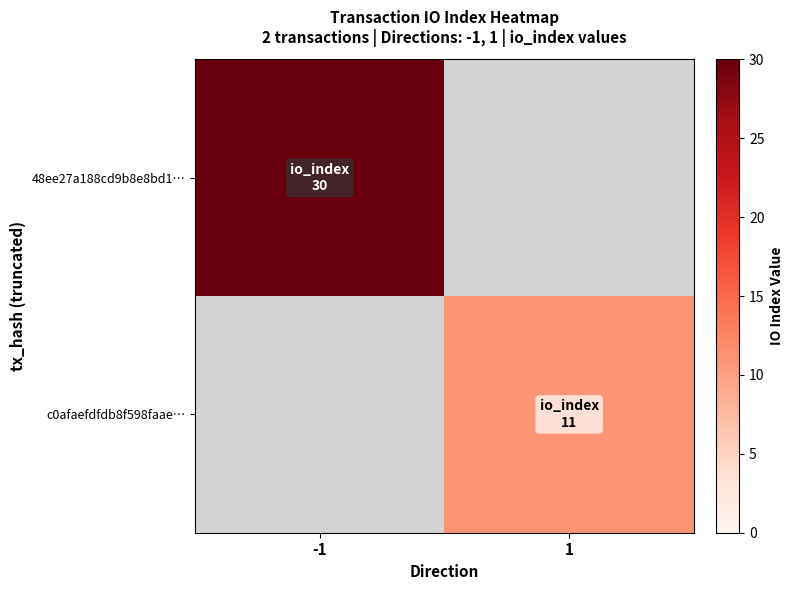

Reading left to right, what are all the values shown in this chart?

48ee27a188cd9b8e8bd1…: -1=30	1=0
c0afaefdfdb8f598faae…: -1=0	1=11